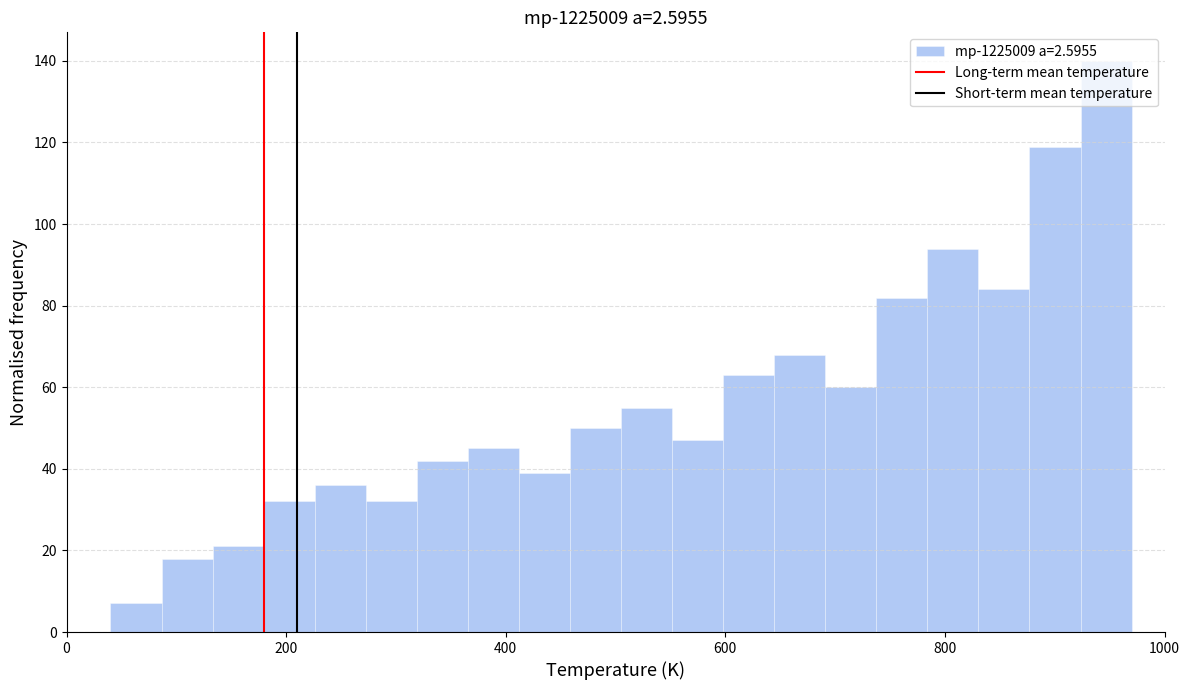

Read against the x-axis, roughly where is the centre of the tallest bar?

940